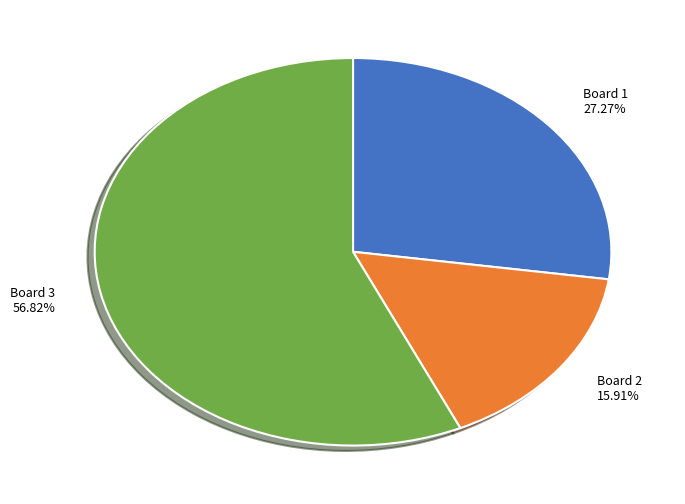

To the nearest percent, what is the difference between the Board 2 and Board 1 slice percentages?

11%